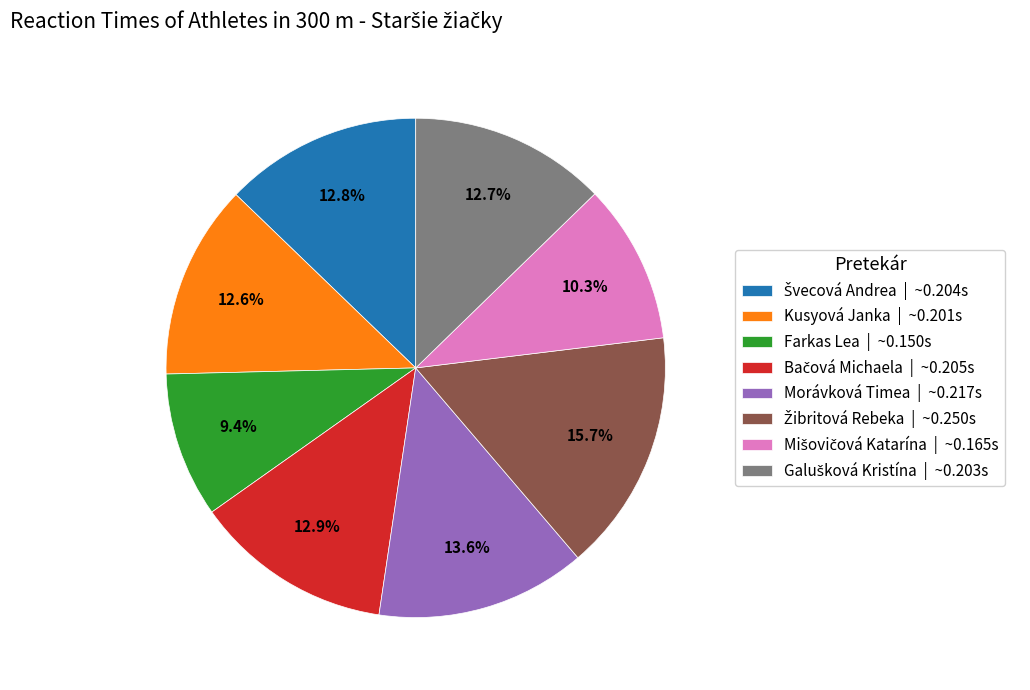

Does any single category account for the majority?

No